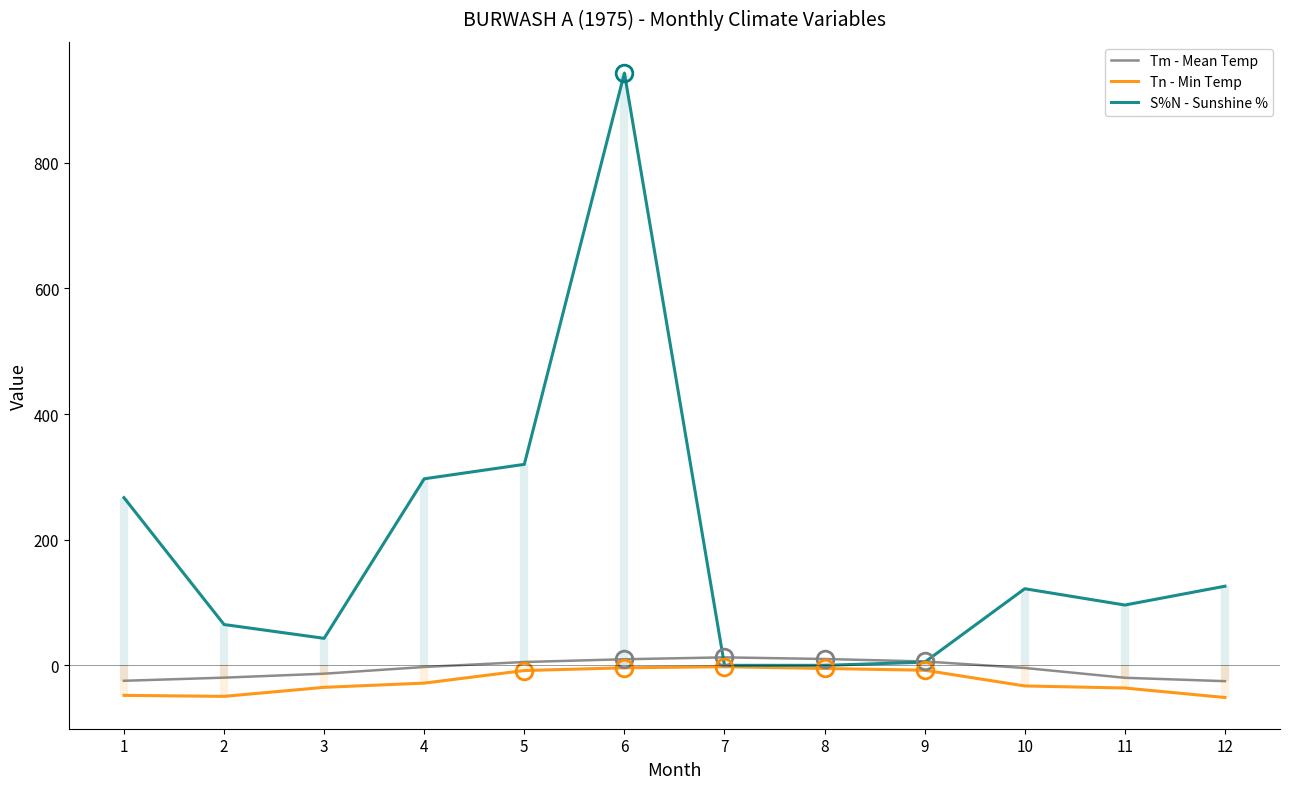

What are all the series names shown in the legend?

Tm - Mean Temp, Tn - Min Temp, S%N - Sunshine %